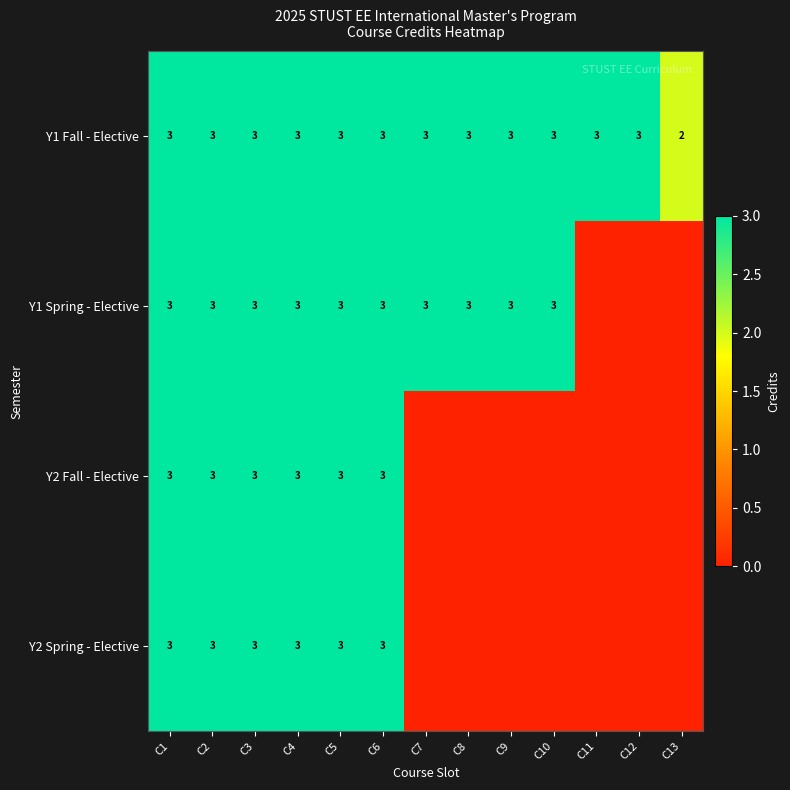

The Y1 Spring - Elective series shows 5 at C2. True or false?

False